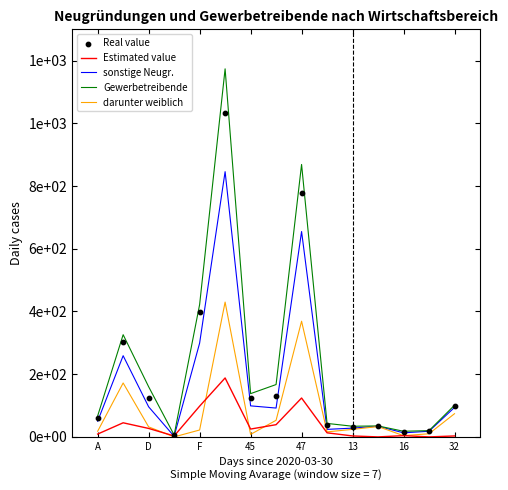

At how many categories does at least one series exceed 1029?

1